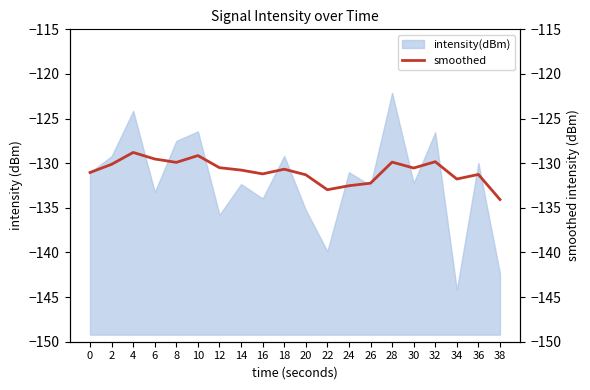

What is the value of the 10th point from the left?

-130.7